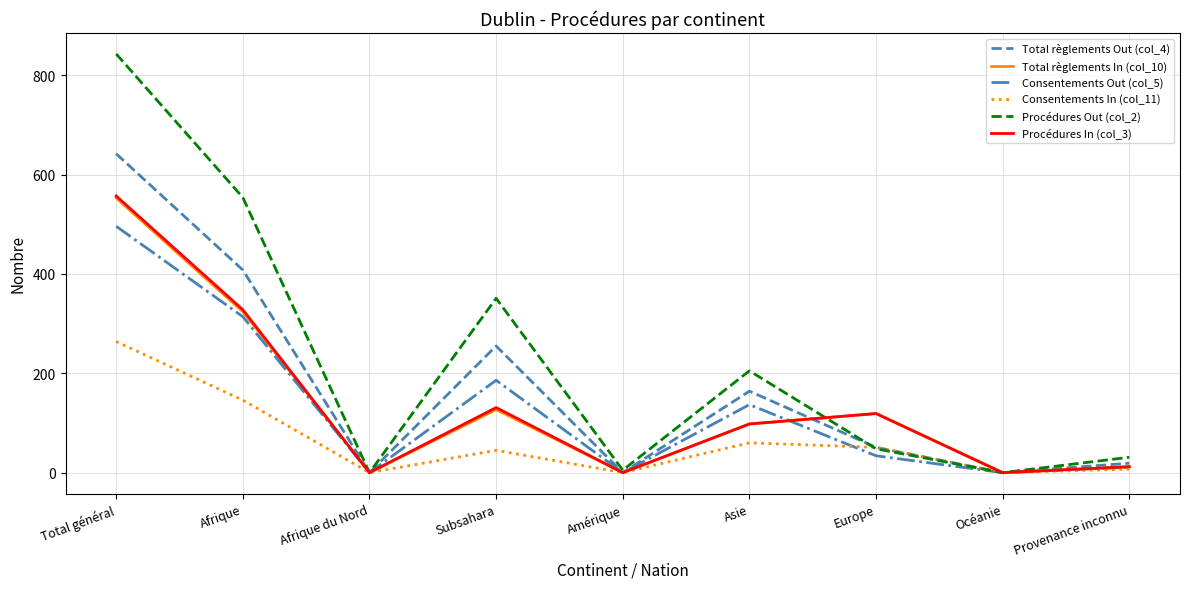

True or false: Procédures In (col_3) has a value of 70 at Subsahara.

False